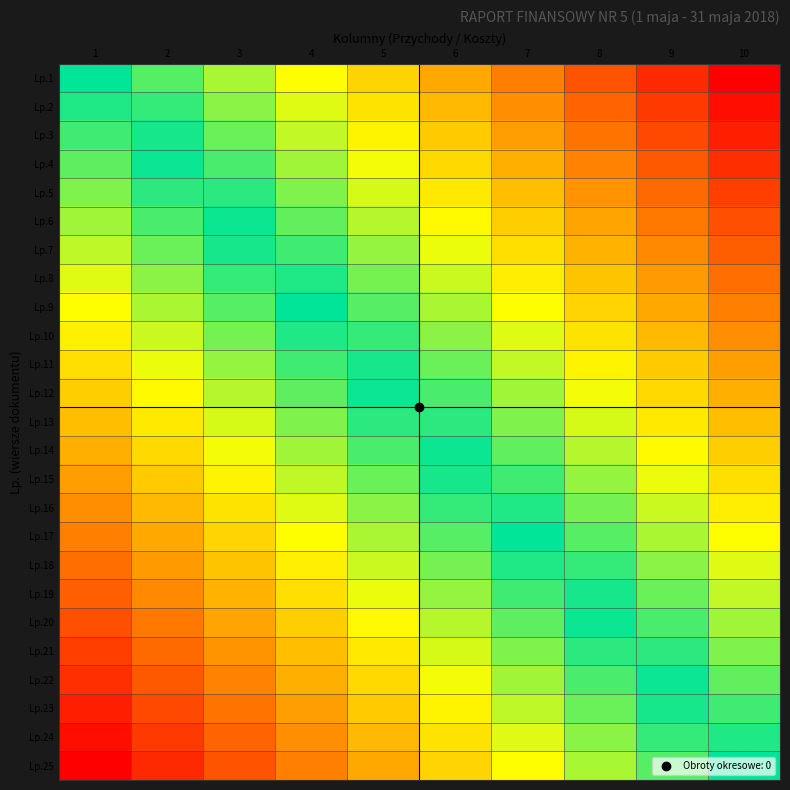

Reading right to left, what are all the values shown in this chart?

Lp.1: 10=1.0	9=0.9	8=0.8	7=0.7	6=0.6	5=0.4	4=0.3	3=0.2	2=0.1	1=0.0
Lp.2: 10=1.0	9=0.8	8=0.7	7=0.6	6=0.5	5=0.4	4=0.3	3=0.2	2=0.1	1=-0.0
Lp.3: 10=0.9	9=0.8	8=0.7	7=0.6	6=0.5	5=0.4	4=0.2	3=0.1	2=0.0	1=-0.1
Lp.4: 10=0.9	9=0.8	8=0.7	7=0.5	6=0.4	5=0.3	4=0.2	3=0.1	2=-0.0	1=-0.1
Lp.5: 10=0.8	9=0.7	8=0.6	7=0.5	6=0.4	5=0.3	4=0.2	3=0.1	2=-0.1	1=-0.2
Lp.6: 10=0.8	9=0.7	8=0.6	7=0.5	6=0.3	5=0.2	4=0.1	3=0.0	2=-0.1	1=-0.2
Lp.7: 10=0.8	9=0.6	8=0.5	7=0.4	6=0.3	5=0.2	4=0.1	3=-0.0	2=-0.1	1=-0.2
Lp.8: 10=0.7	9=0.6	8=0.5	7=0.4	6=0.3	5=0.2	4=0.0	3=-0.1	2=-0.2	1=-0.3
Lp.9: 10=0.7	9=0.6	8=0.4	7=0.3	6=0.2	5=0.1	4=0.0	3=-0.1	2=-0.2	1=-0.3
Lp.10: 10=0.6	9=0.5	8=0.4	7=0.3	6=0.2	5=0.1	4=-0.0	3=-0.2	2=-0.3	1=-0.4
Lp.11: 10=0.6	9=0.5	8=0.4	7=0.2	6=0.1	5=0.0	4=-0.1	3=-0.2	2=-0.3	1=-0.4
Lp.12: 10=0.5	9=0.4	8=0.3	7=0.2	6=0.1	5=-0.0	4=-0.1	3=-0.2	2=-0.3	1=-0.5
Lp.13: 10=0.5	9=0.4	8=0.3	7=0.2	6=0.1	5=-0.1	4=-0.2	3=-0.3	2=-0.4	1=-0.5
Lp.14: 10=0.5	9=0.3	8=0.2	7=0.1	6=0.0	5=-0.1	4=-0.2	3=-0.3	2=-0.4	1=-0.5
Lp.15: 10=0.4	9=0.3	8=0.2	7=0.1	6=-0.0	5=-0.1	4=-0.3	3=-0.4	2=-0.5	1=-0.6
Lp.16: 10=0.4	9=0.3	8=0.2	7=0.0	6=-0.1	5=-0.2	4=-0.3	3=-0.4	2=-0.5	1=-0.6
Lp.17: 10=0.3	9=0.2	8=0.1	7=0.0	6=-0.1	5=-0.2	4=-0.3	3=-0.4	2=-0.6	1=-0.7
Lp.18: 10=0.3	9=0.2	8=0.1	7=-0.0	6=-0.2	5=-0.3	4=-0.4	3=-0.5	2=-0.6	1=-0.7
Lp.19: 10=0.2	9=0.1	8=0.0	7=-0.1	6=-0.2	5=-0.3	4=-0.4	3=-0.5	2=-0.6	1=-0.8
Lp.20: 10=0.2	9=0.1	8=-0.0	7=-0.1	6=-0.2	5=-0.3	4=-0.5	3=-0.6	2=-0.7	1=-0.8
Lp.21: 10=0.2	9=0.1	8=-0.1	7=-0.2	6=-0.3	5=-0.4	4=-0.5	3=-0.6	2=-0.7	1=-0.8
Lp.22: 10=0.1	9=0.0	8=-0.1	7=-0.2	6=-0.3	5=-0.4	4=-0.5	3=-0.7	2=-0.8	1=-0.9
Lp.23: 10=0.1	9=-0.0	8=-0.1	7=-0.2	6=-0.4	5=-0.5	4=-0.6	3=-0.7	2=-0.8	1=-0.9
Lp.24: 10=0.0	9=-0.1	8=-0.2	7=-0.3	6=-0.4	5=-0.5	4=-0.6	3=-0.7	2=-0.8	1=-1.0
Lp.25: 10=0.0	9=-0.1	8=-0.2	7=-0.3	6=-0.4	5=-0.6	4=-0.7	3=-0.8	2=-0.9	1=-1.0